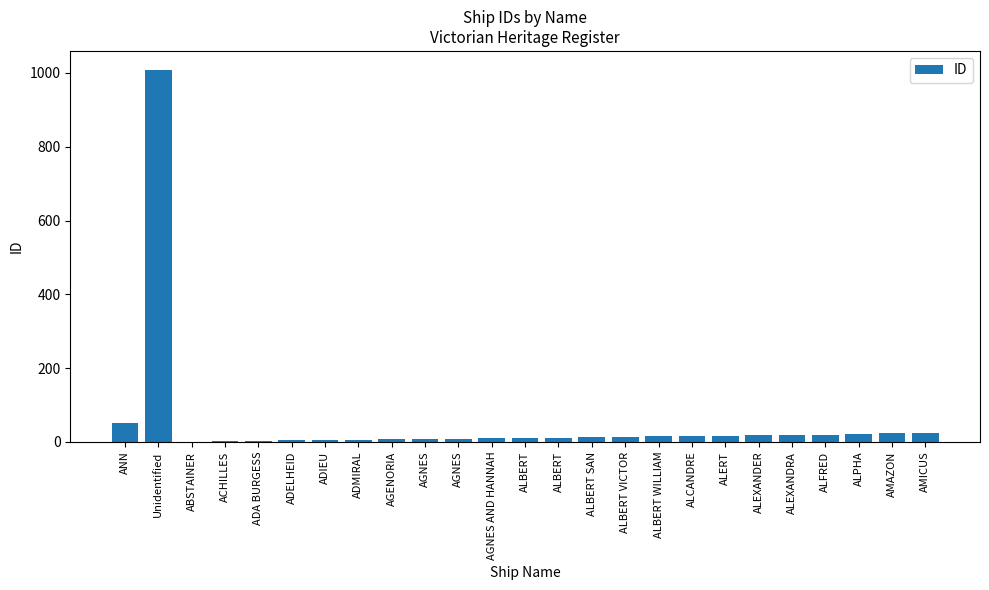

What is the label of the 6th bar from the right?

ALEXANDER